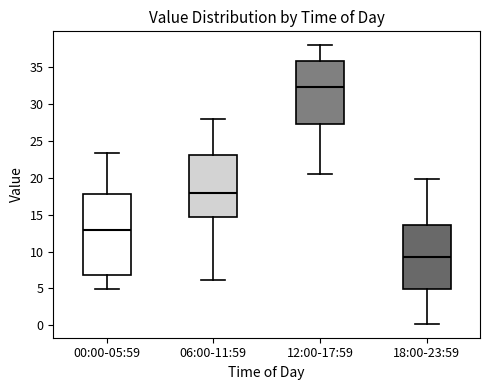

Which box's median line is the lowest?

18:00-23:59